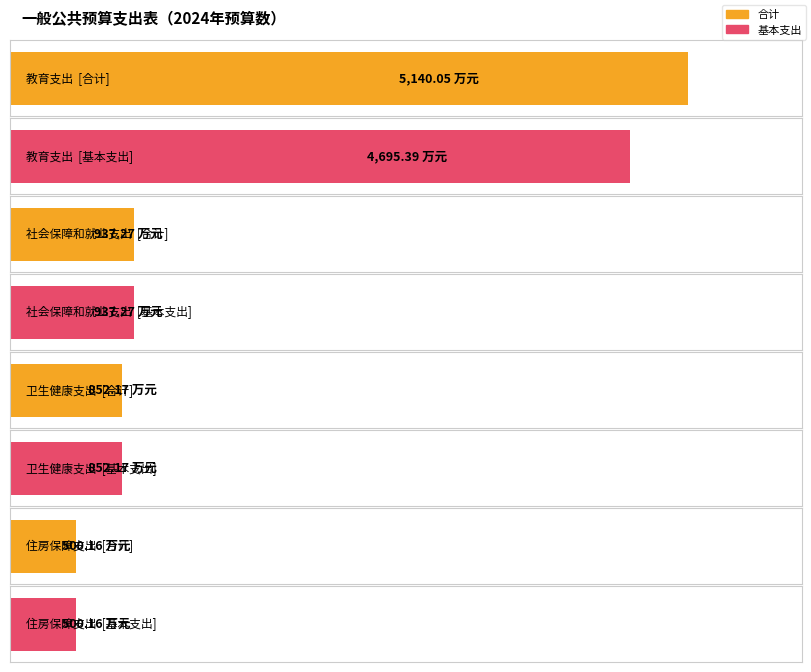

Reading left to right, list all the values displayed in this chart.

合计: 5140.1	937.3	852.2	500.2
基本支出: 4695.4	937.3	852.2	500.2